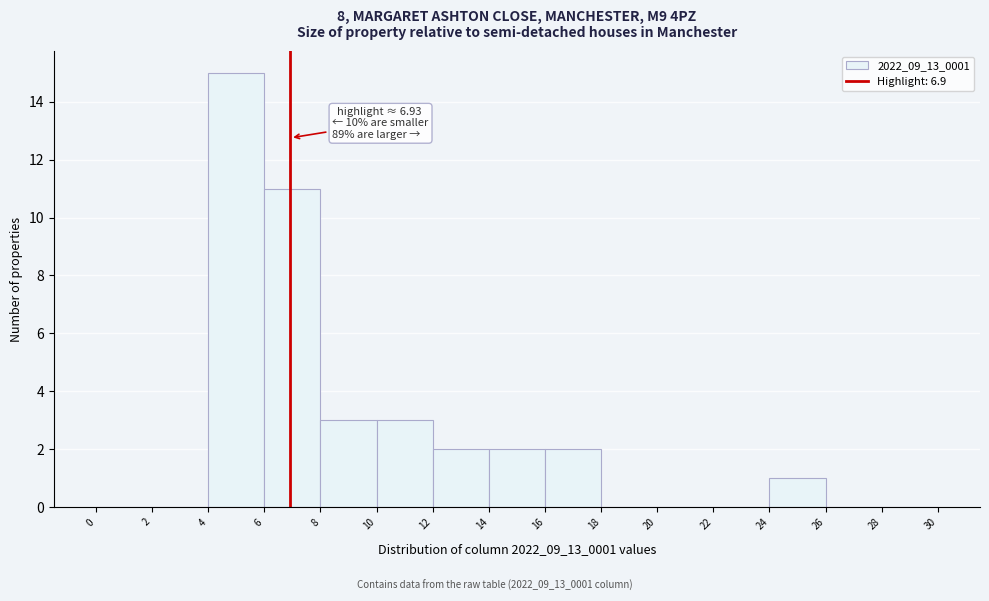

Over which range of the x-axis is the bar tallest?

4 to 6